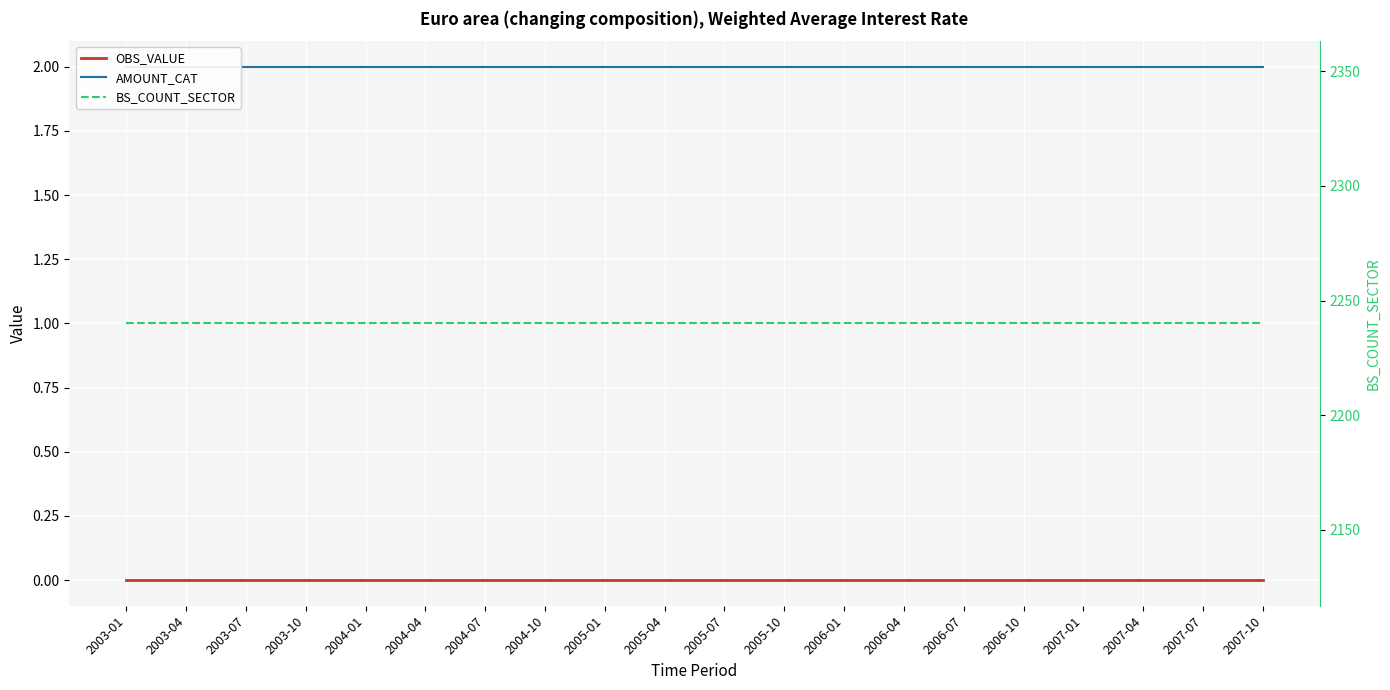

Reading left to right, list all the values displayed in this chart.

OBS_VALUE: 2003-01=0	2003-04=0	2003-07=0	2003-10=0	2004-01=0	2004-04=0	2004-07=0	2004-10=0	2005-01=0	2005-04=0	2005-07=0	2005-10=0	2006-01=0	2006-04=0	2006-07=0	2006-10=0	2007-01=0	2007-04=0	2007-07=0	2007-10=0
AMOUNT_CAT: 2003-01=2	2003-04=2	2003-07=2	2003-10=2	2004-01=2	2004-04=2	2004-07=2	2004-10=2	2005-01=2	2005-04=2	2005-07=2	2005-10=2	2006-01=2	2006-04=2	2006-07=2	2006-10=2	2007-01=2	2007-04=2	2007-07=2	2007-10=2
BS_COUNT_SECTOR: 2003-01=2240	2003-04=2240	2003-07=2240	2003-10=2240	2004-01=2240	2004-04=2240	2004-07=2240	2004-10=2240	2005-01=2240	2005-04=2240	2005-07=2240	2005-10=2240	2006-01=2240	2006-04=2240	2006-07=2240	2006-10=2240	2007-01=2240	2007-04=2240	2007-07=2240	2007-10=2240